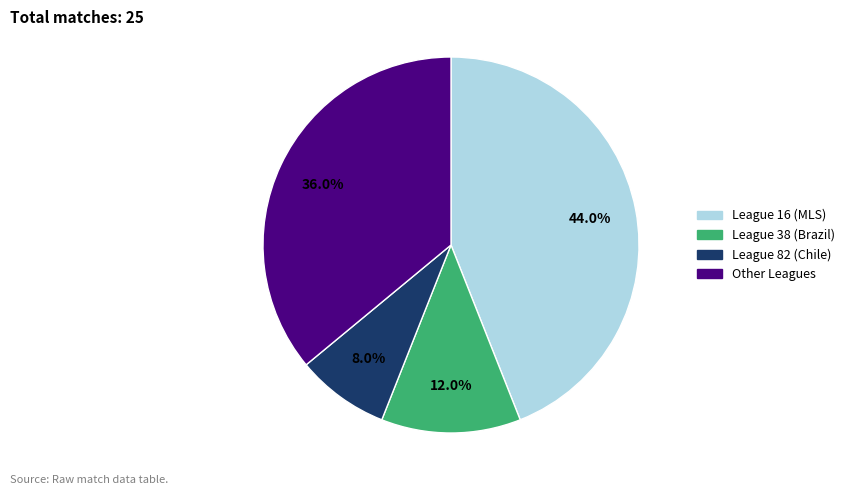

How much of the chart is everything except League 38 (Brazil)?

88.0%